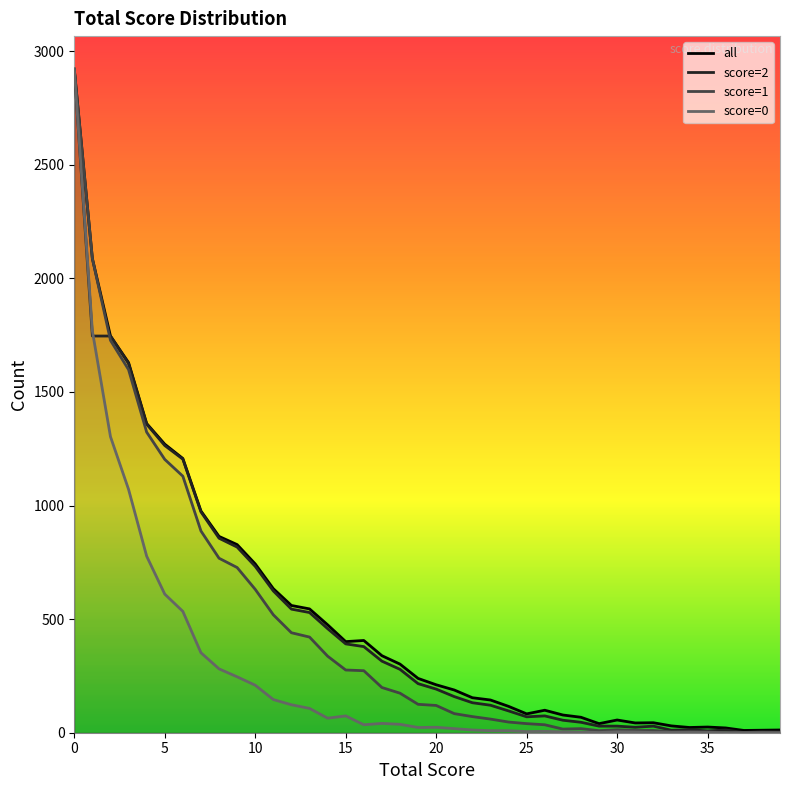

How many interior local peaks does the 0 series have?

5